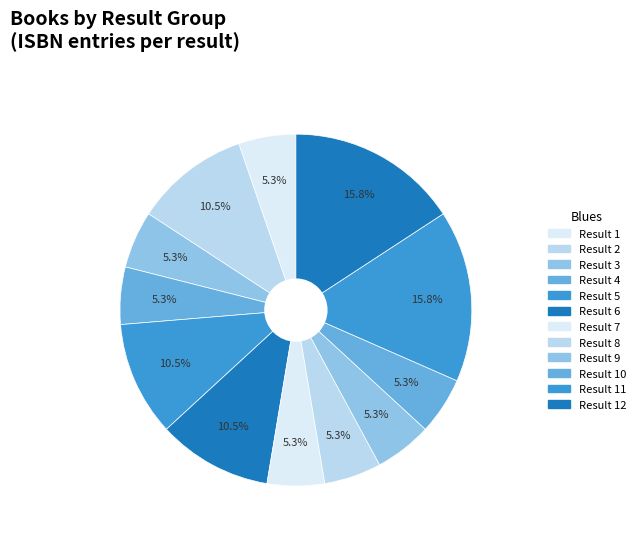

How many segments does this pie chart have?

12